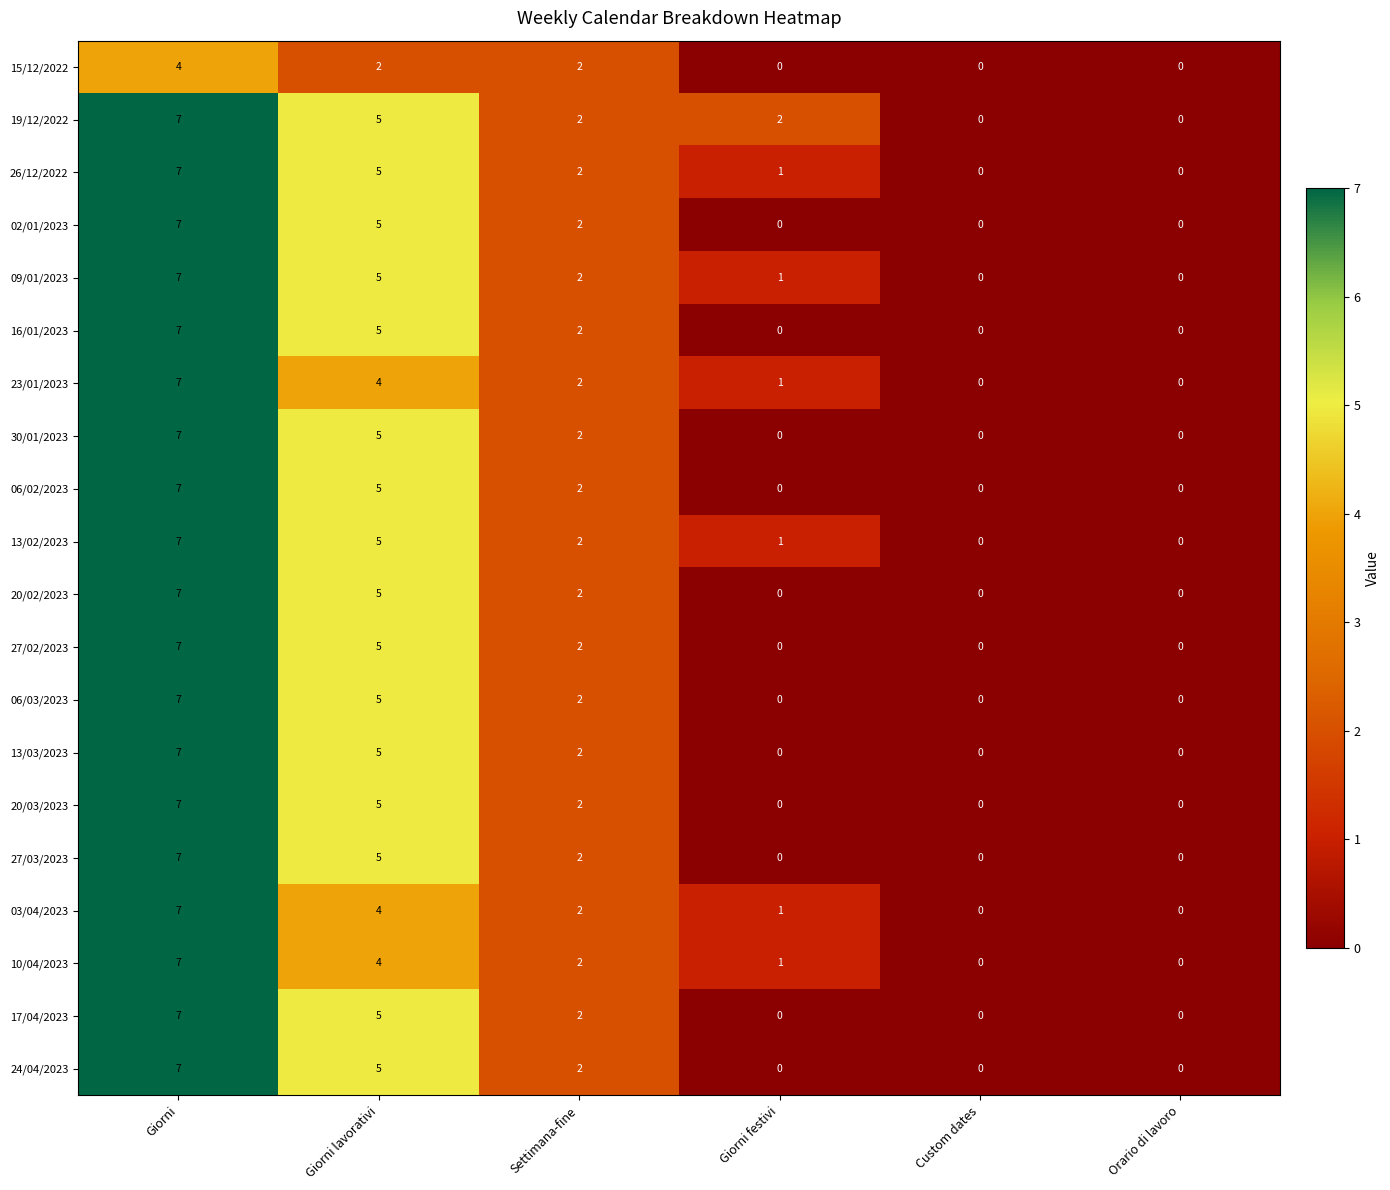

True or false: 10/04/2023 has a value of 7 at Giorni.

True